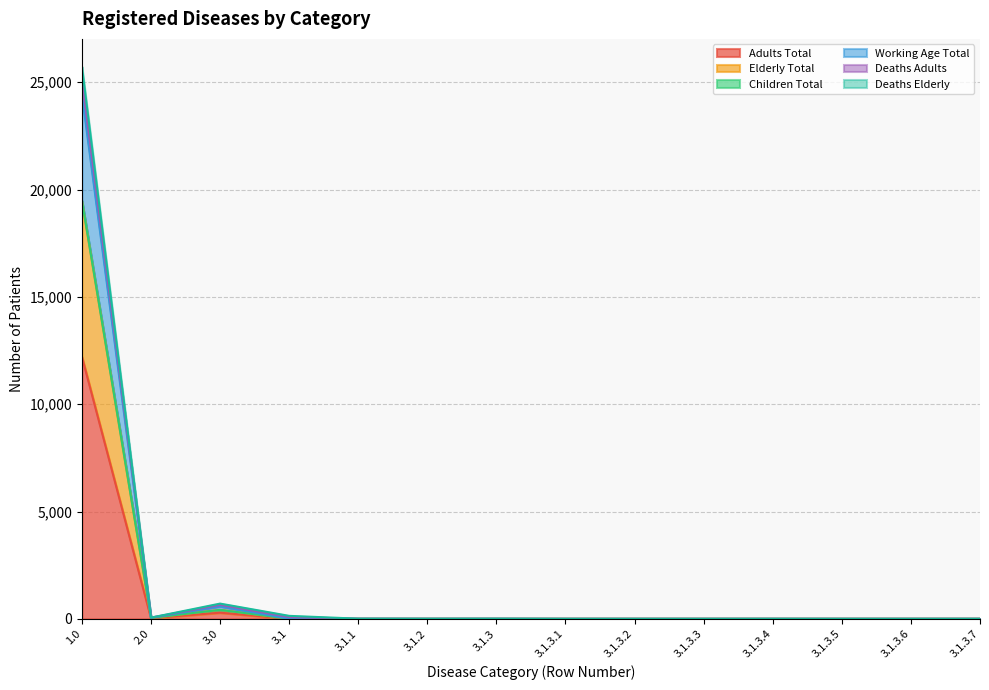

At which category does Deaths Elderly reach its first local peak?

3.0